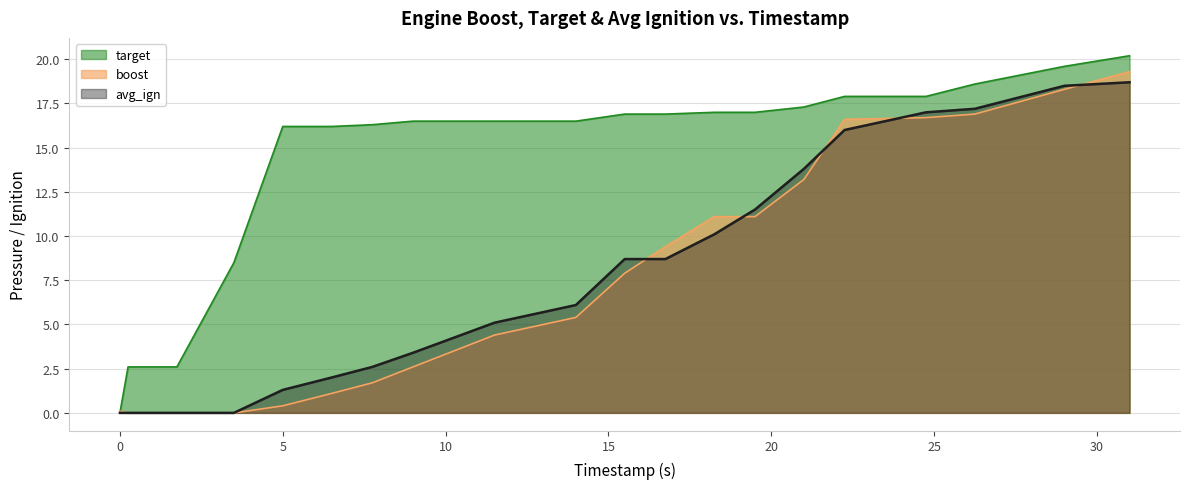

Reading left to right, extract all data points from this chart.

boost: 0.1	0.0	0.0	0.0	0.4	1.1	1.7	2.6	4.4	5.4	7.9	9.4	11.1	11.1	13.2	16.6	16.7	16.9	18.3	19.3
target: 0.0	2.6	2.6	8.5	16.2	16.2	16.3	16.5	16.5	16.5	16.9	16.9	17.0	17.0	17.3	17.9	17.9	18.6	19.6	20.2
avg_ign: 0.0	0.0	0.0	0.0	1.3	2.0	2.6	3.4	5.1	6.1	8.7	8.7	10.1	11.5	13.8	16.0	17.0	17.2	18.5	18.7